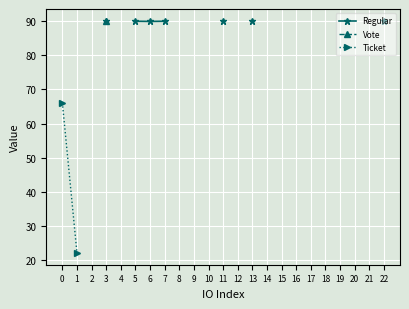

At which category does the chart reach its peak across all series?

3